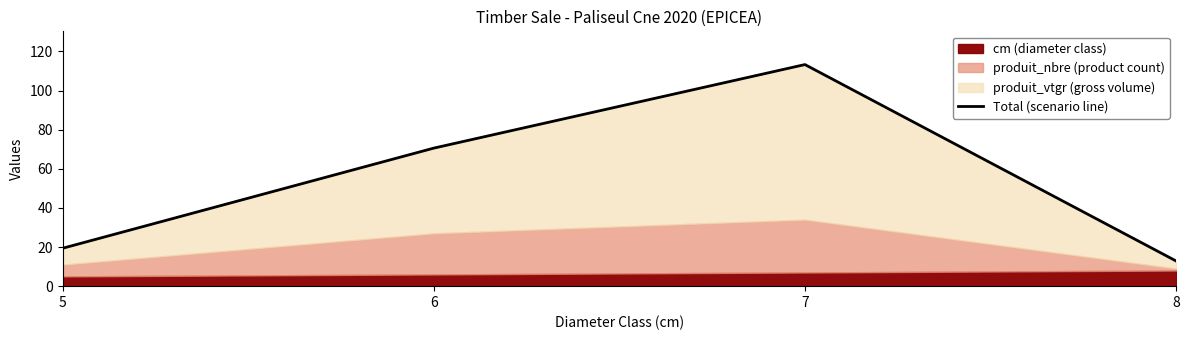

The chart shows a value of 35.6 at 6. True or false?

False